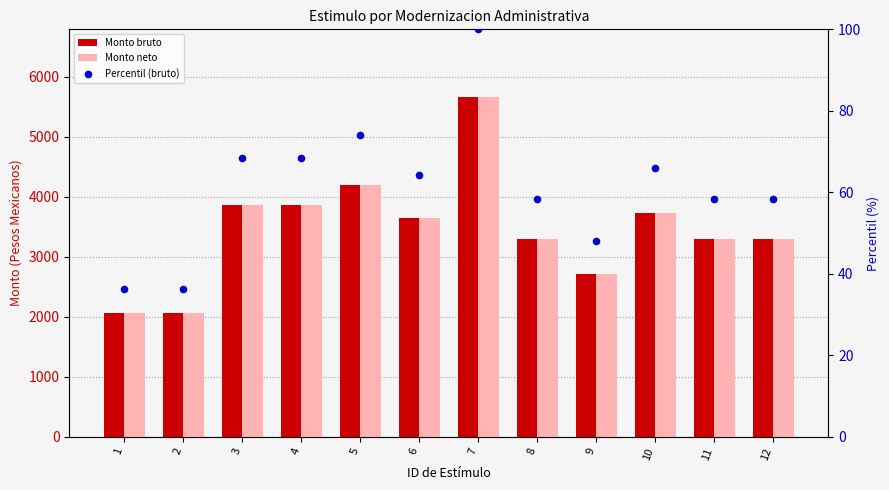

Which series has the largest total across all categories?

Monto bruto